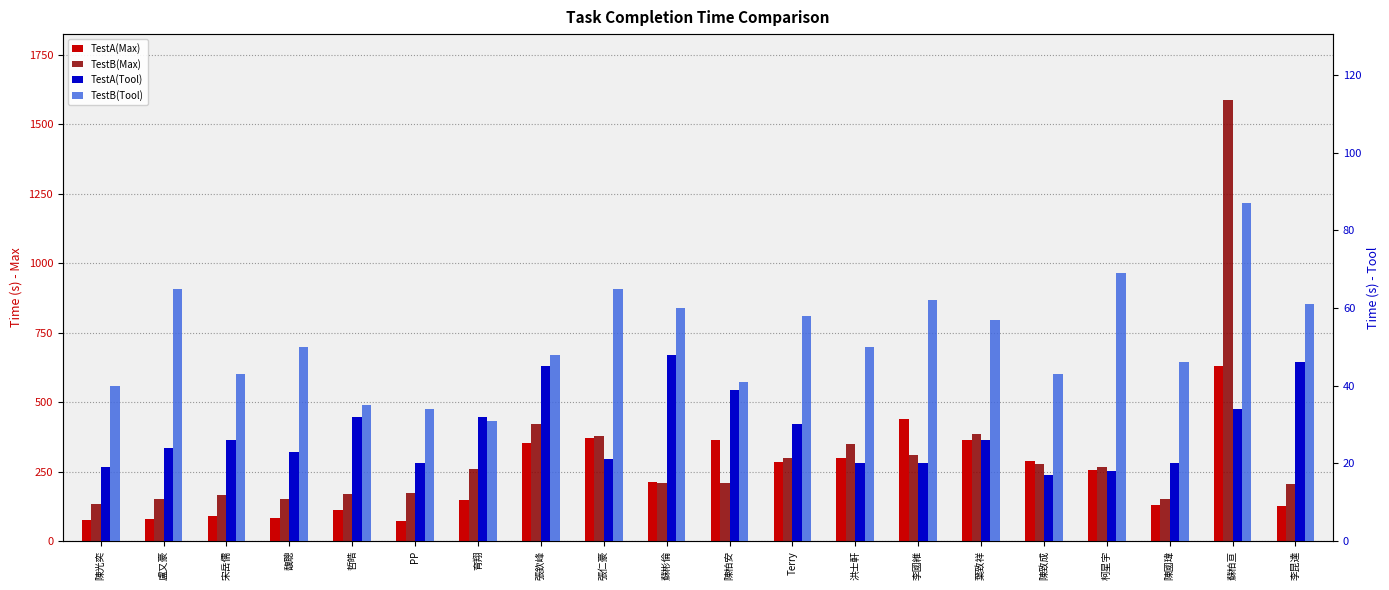

What is the value of the TestA(Tool) bar at the 17th from the left?

18